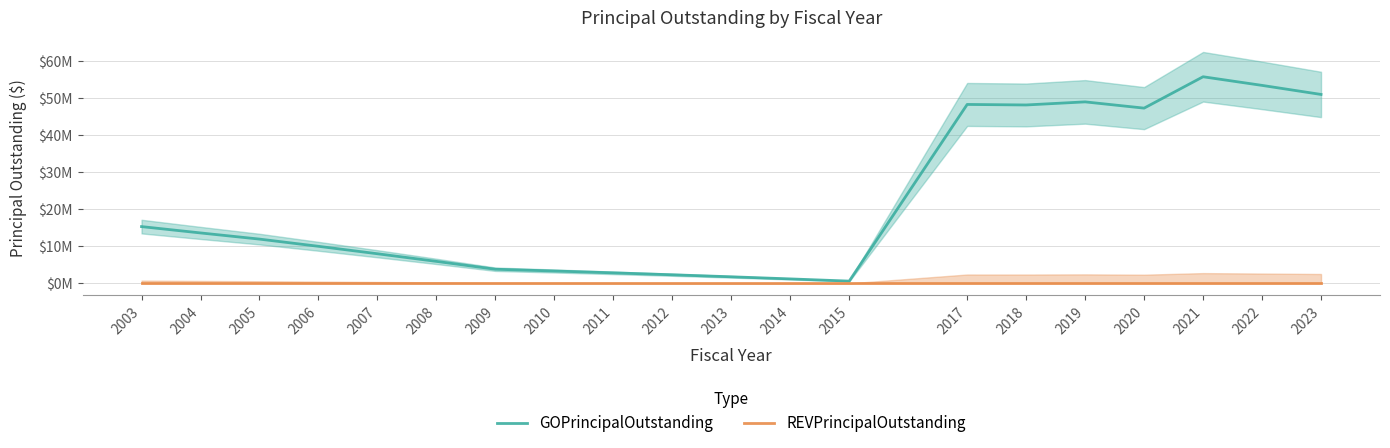

True or false: REVPrincipalOutstanding and GOPrincipalOutstanding cross at least once.

False